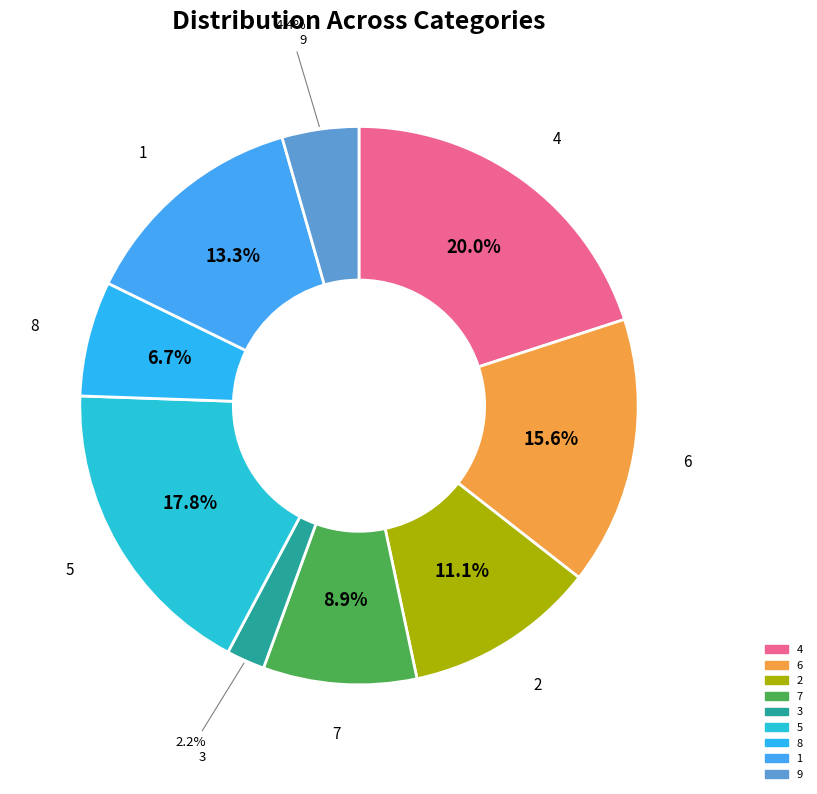

To the nearest percent, what is the average slice percentage?

11%